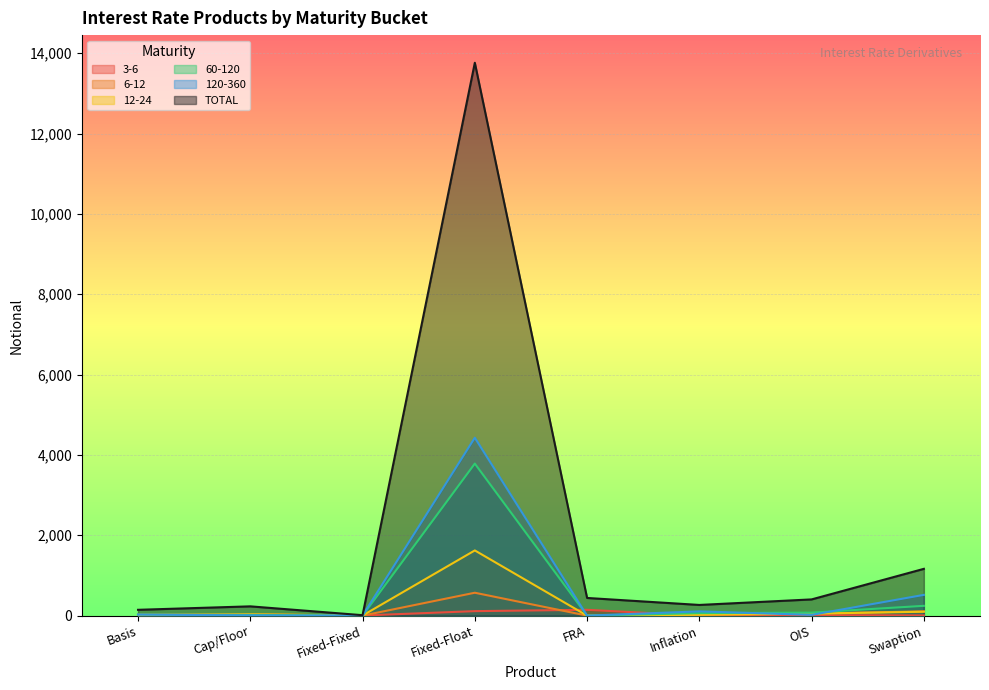

True or false: 12-24 and TOTAL intersect in this chart.

False